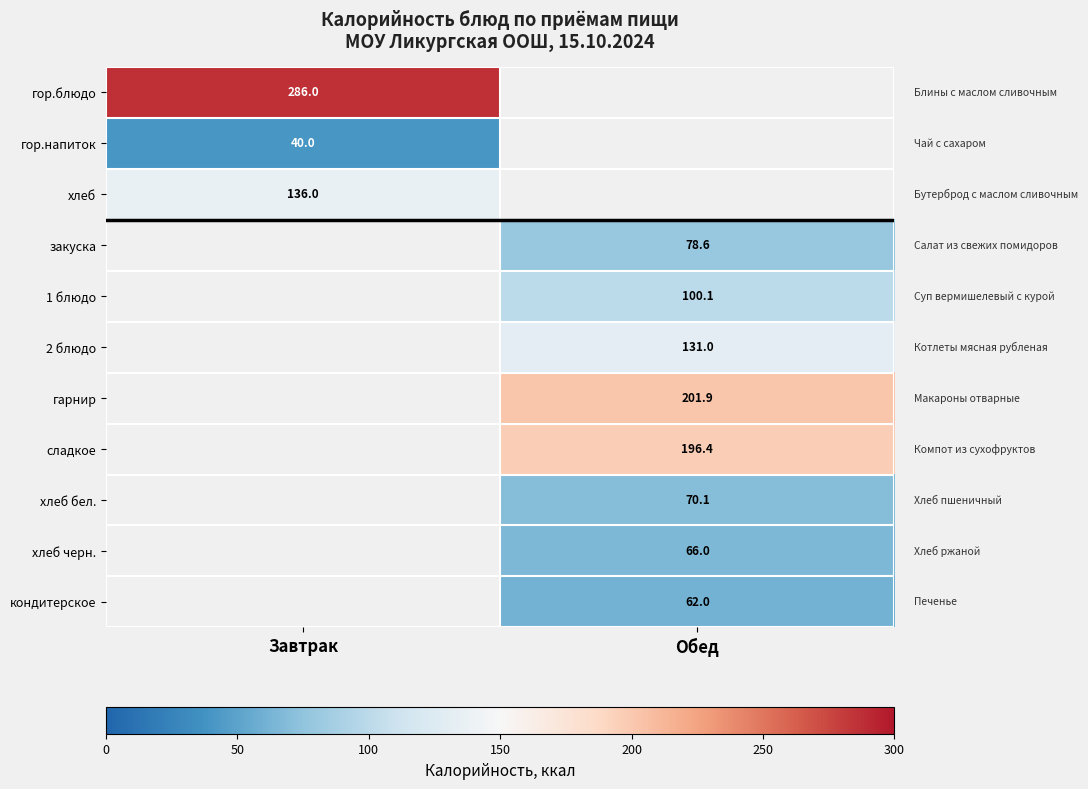

The хлеб series shows 49.5 at Завтрак. True or false?

False